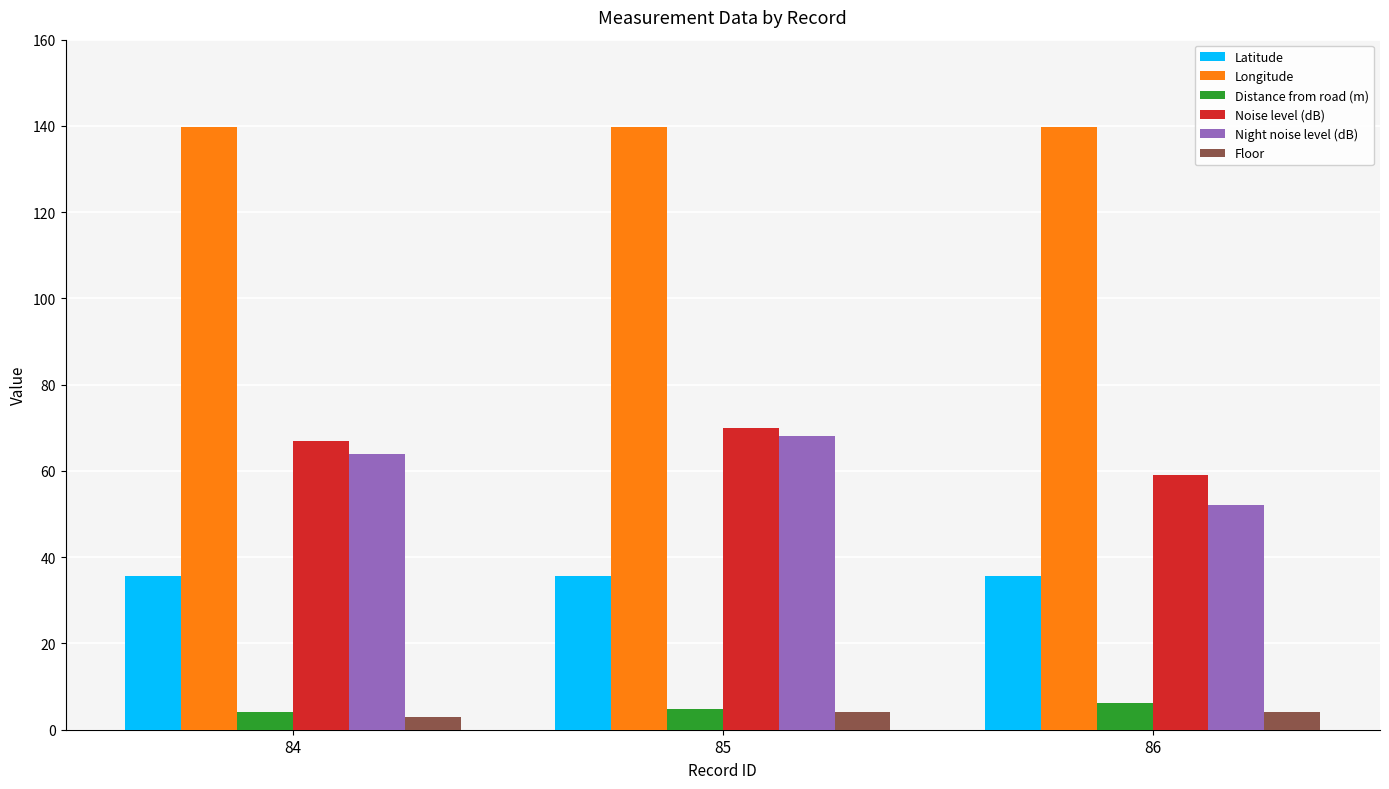

Is the value of Noise level (dB) at 84 greater than the value of Latitude at 84?

Yes